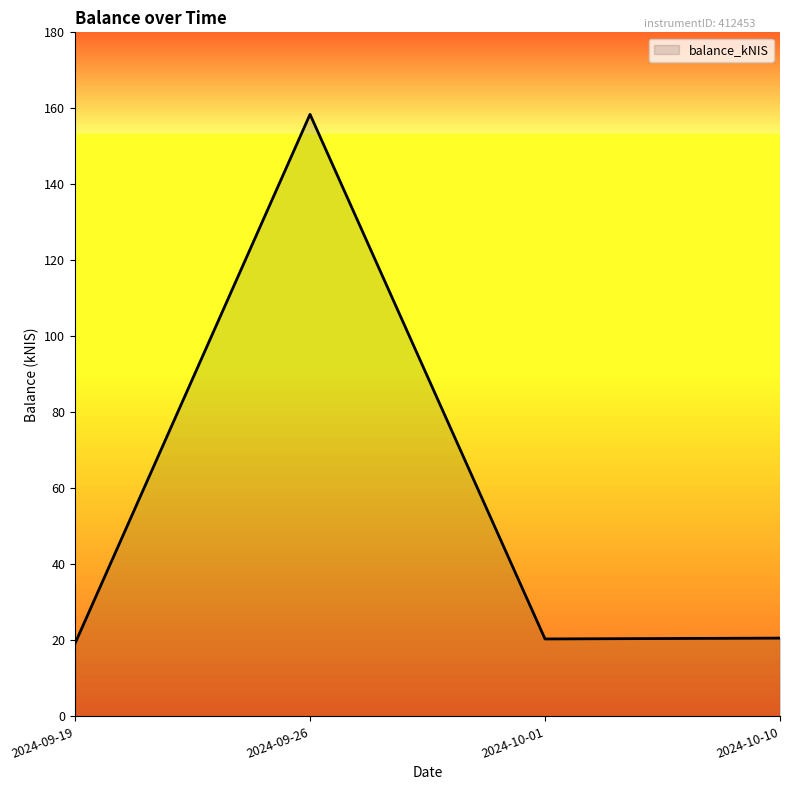

Count the number of values greater than 20.

3